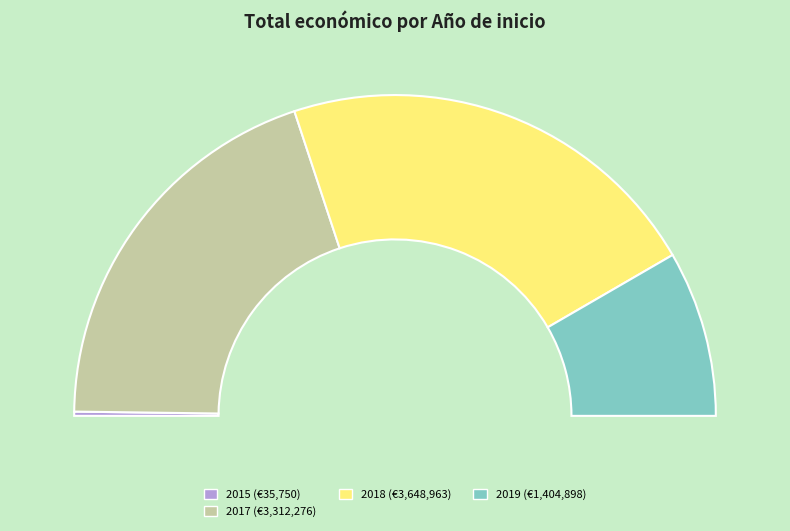

Does 2018 represent more than half of the total?

No